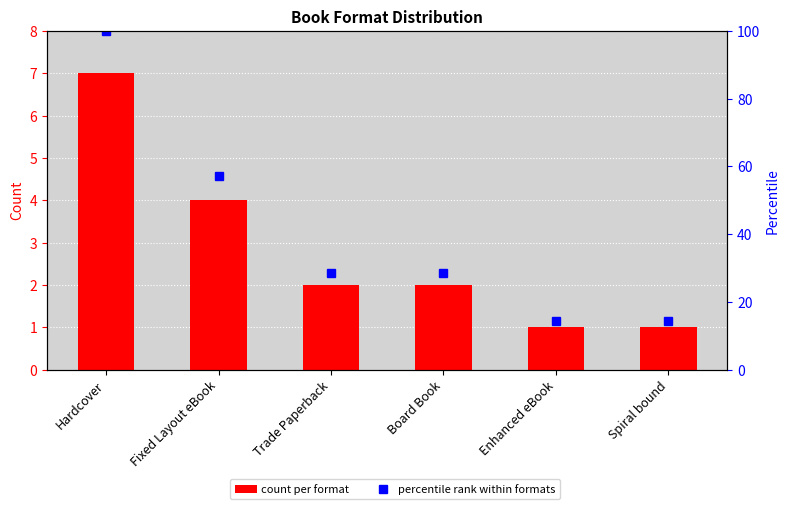

Count the number of categories in the chart.

6